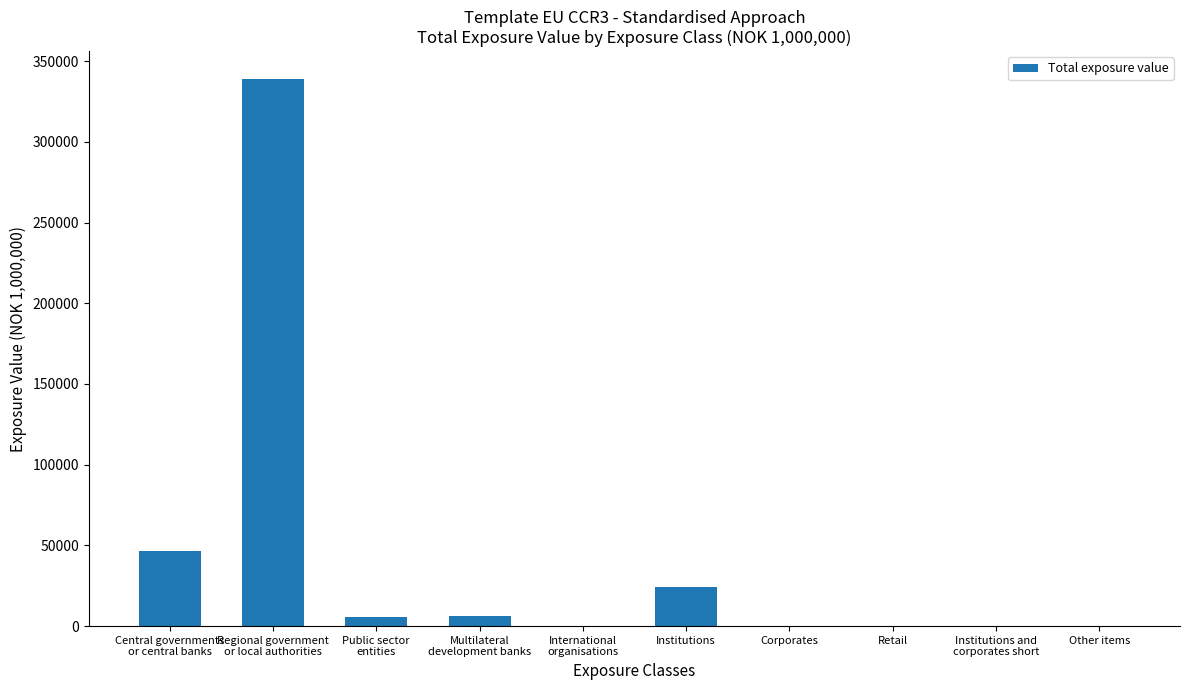

Between Other items and Institutions, which is larger?

Institutions